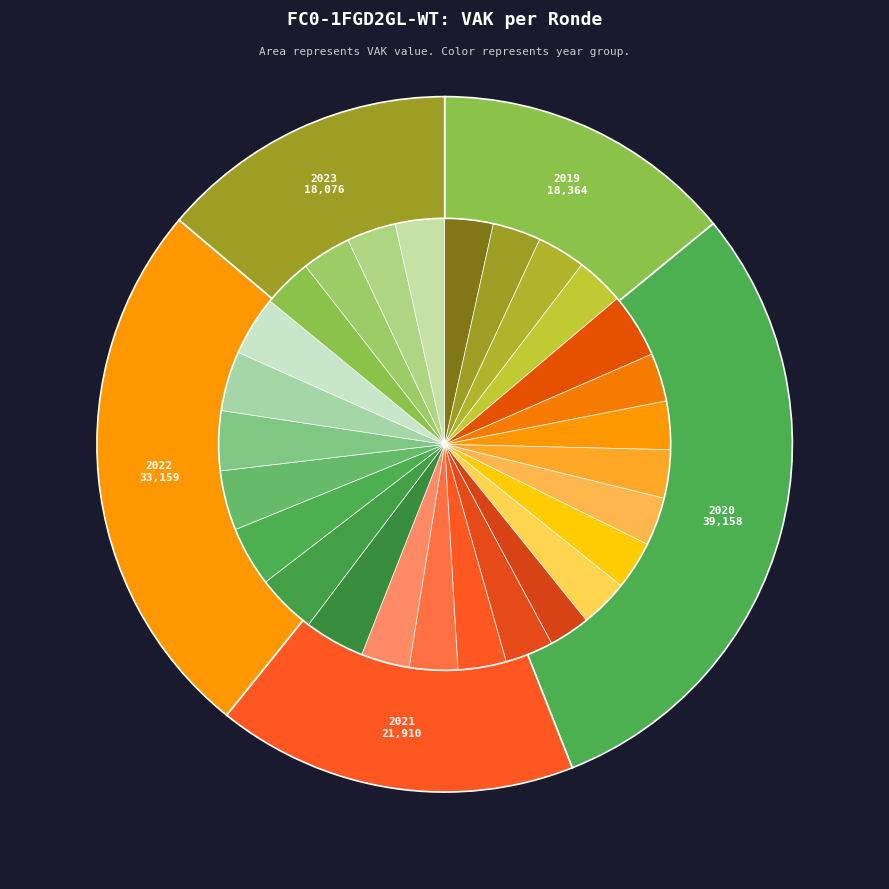

What is the ratio of the value at 2019 opmaak ontwerp to the value at 2022 2de aanpassing goedgekeurd?

1.0